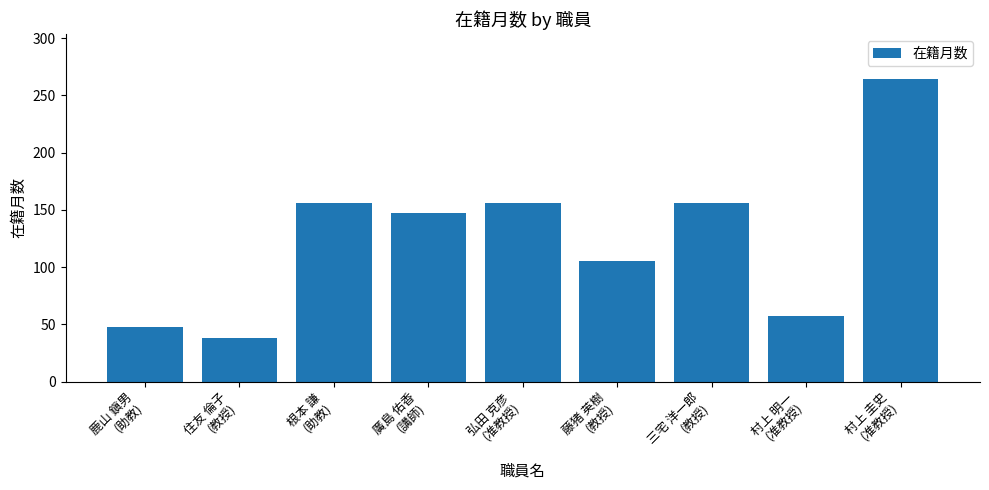

What position from the left is 鹿山 鎭男
(助教)?

1